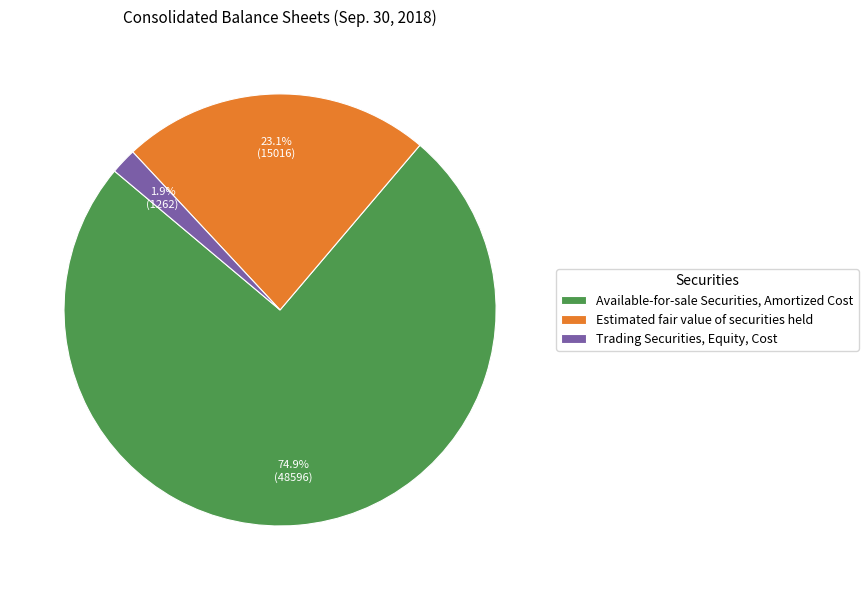

Which slice represents more than half of the pie?

Available-for-sale Securities, Amortized Cost